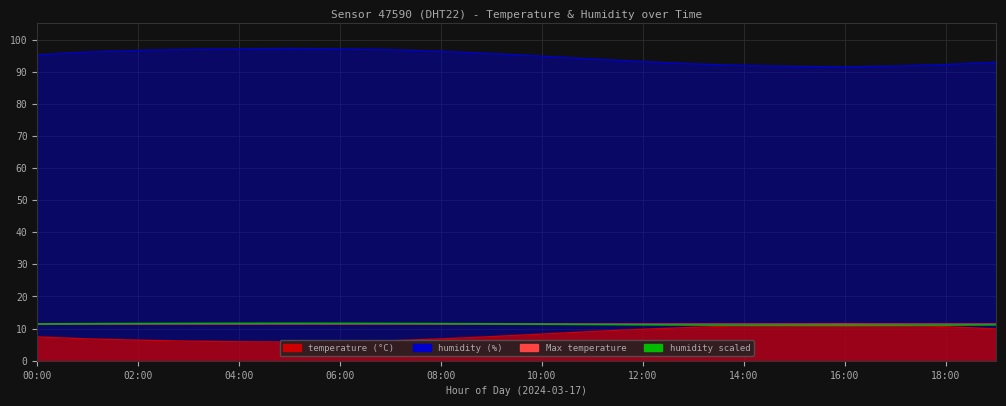

Count the number of categories in the chart.

20